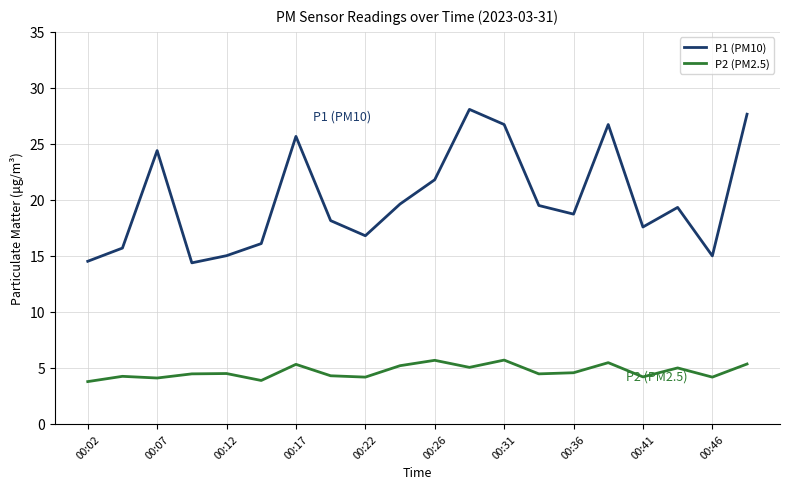

What is the difference between the maximum and minimum values in the P1 (PM10) series?

13.7